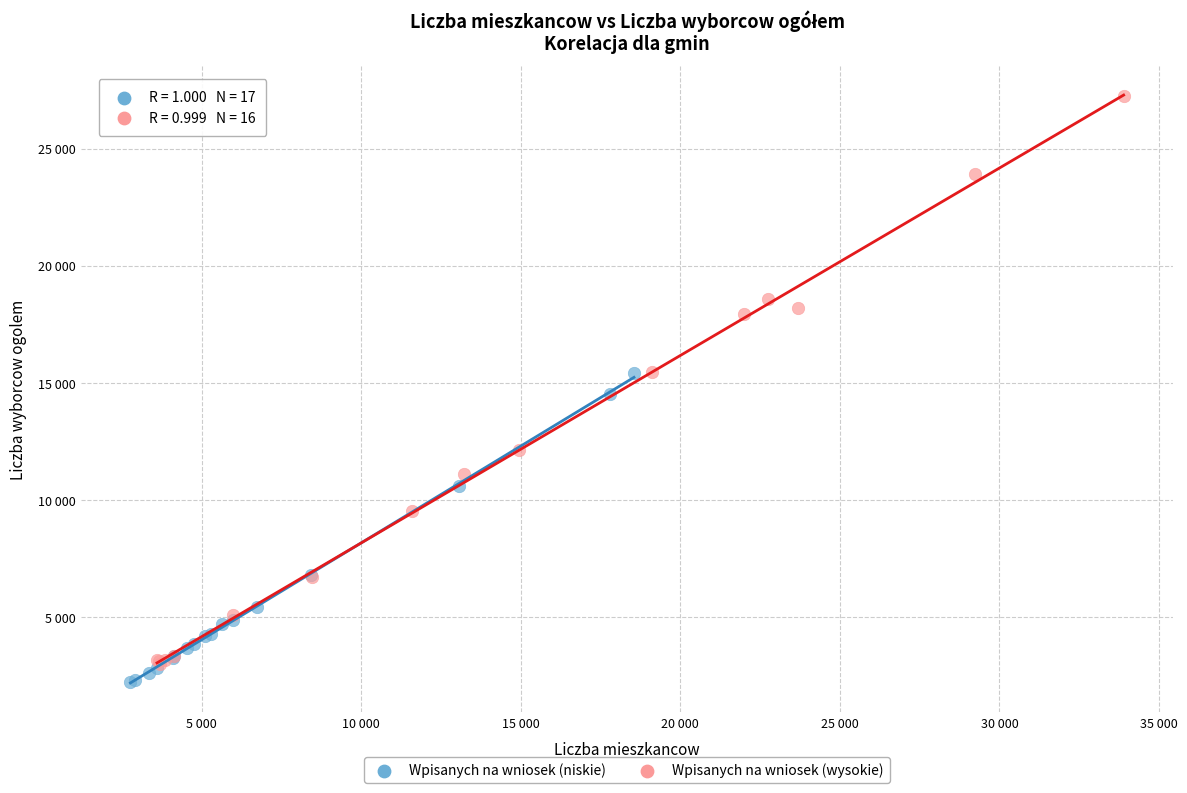

What are all the series names shown in the legend?

Wpisanych na wniosek (niskie), Wpisanych na wniosek (wysokie)